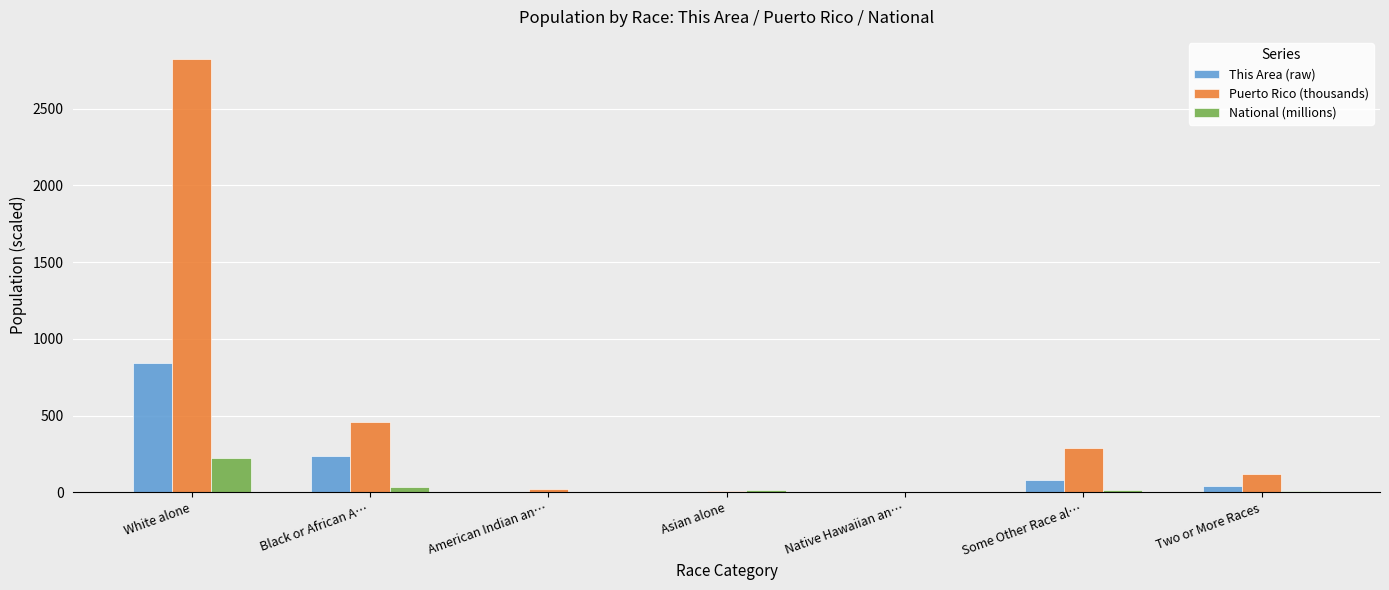

Are the bars horizontal?

No